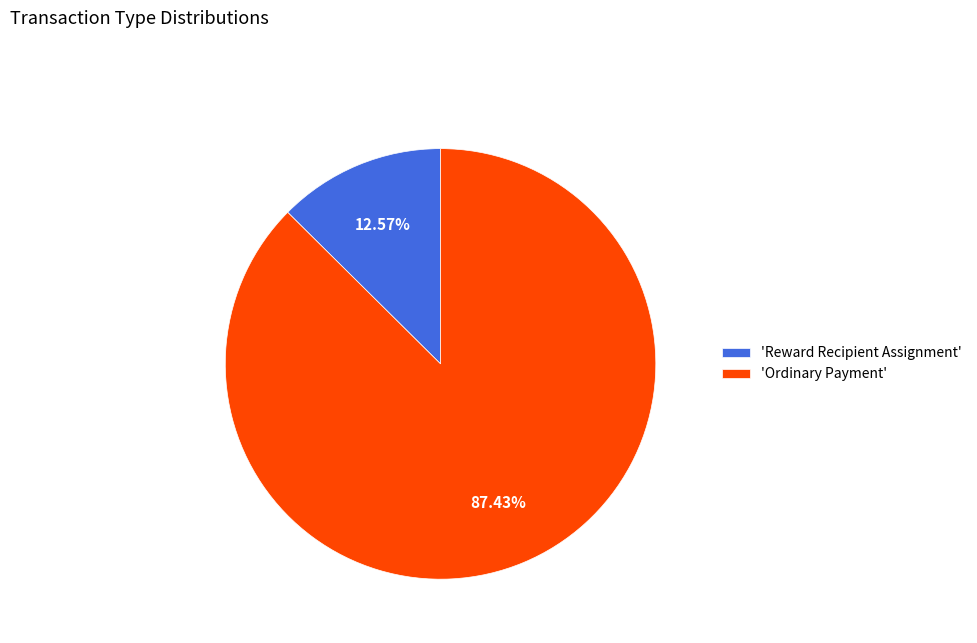

Between 'Reward Recipient Assignment' and 'Ordinary Payment', which is larger?

'Ordinary Payment'